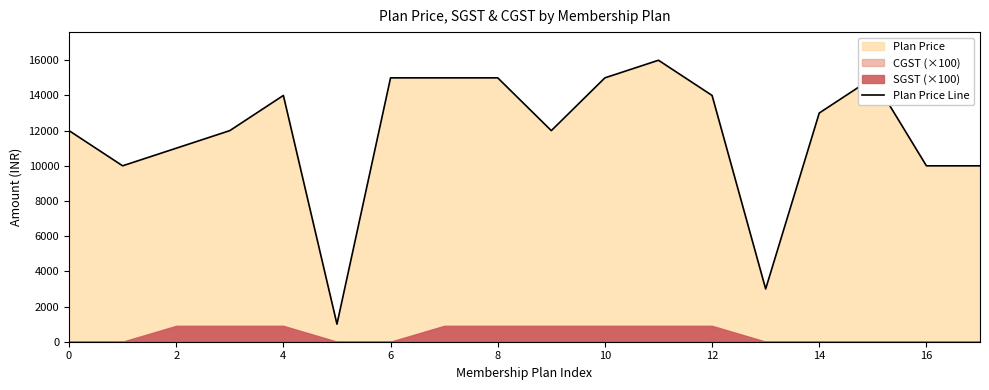

The value of Plan Price Line at 16 is 15882. True or false?

False